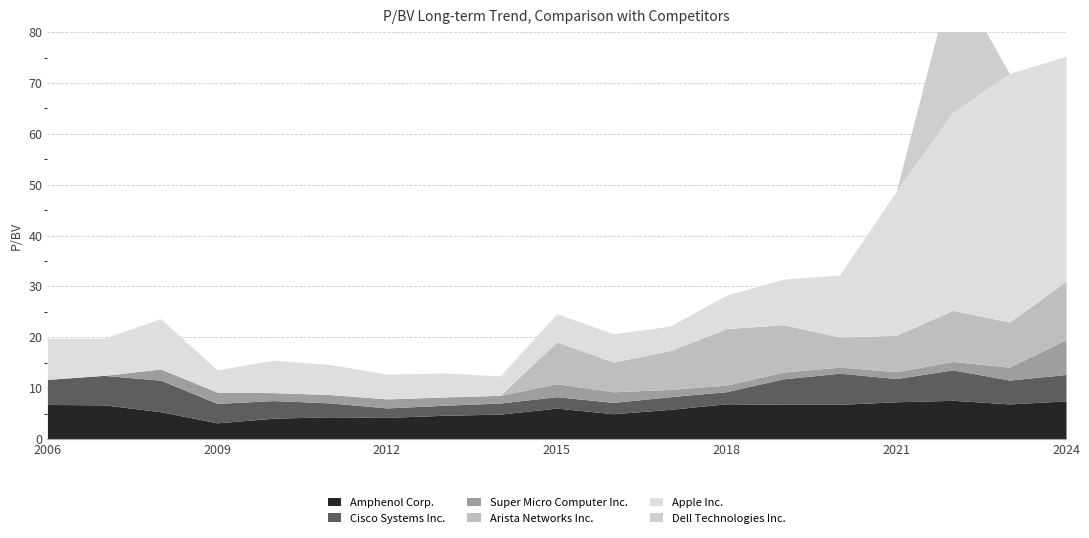

Rank the categories by Apple Inc. value from lowest to highest.

2014-02-21, 2009-02-23, 2013-02-22, 2017-02-17, 2012-02-24, 2015-02-20, 2016-02-19, 2011-02-28, 2010-02-23, 2018-02-21, 2007-02-21, 2006-03-16, 2019-02-13, 2008-02-26, 2020-02-12, 2021-02-10, 2022-02-09, 2024-02-07, 2023-02-08